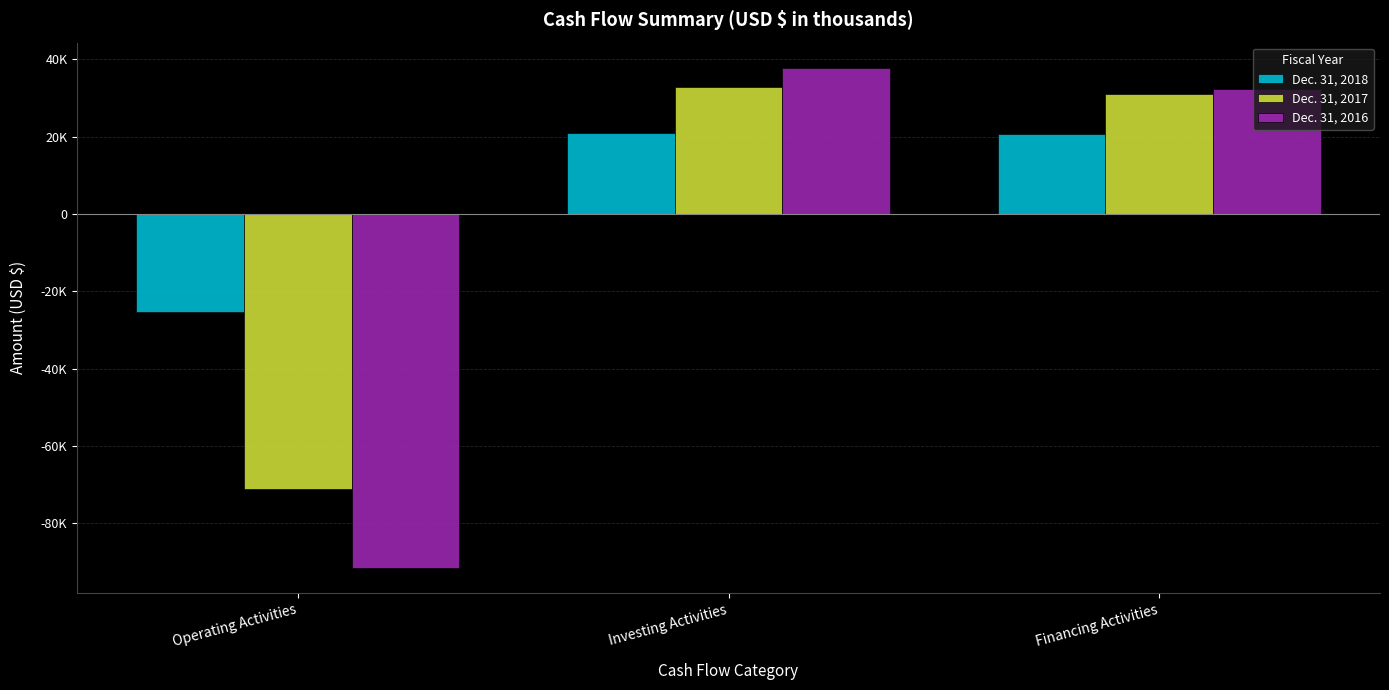

Does the chart contain any negative values?

Yes